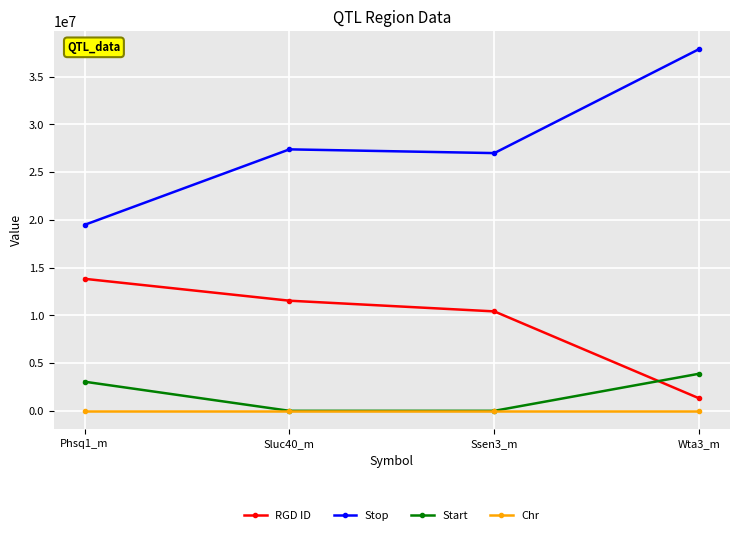

At which label is Start closest to 1943737?

Phsq1_m